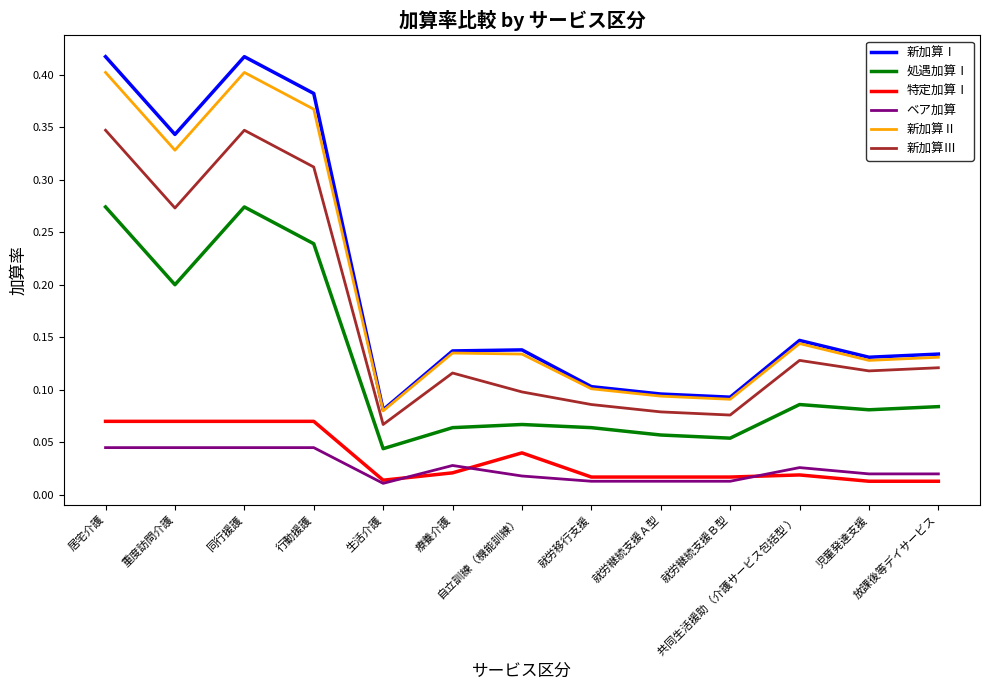

Where is the first local maximum for 処遇加算Ⅰ?

同行援護